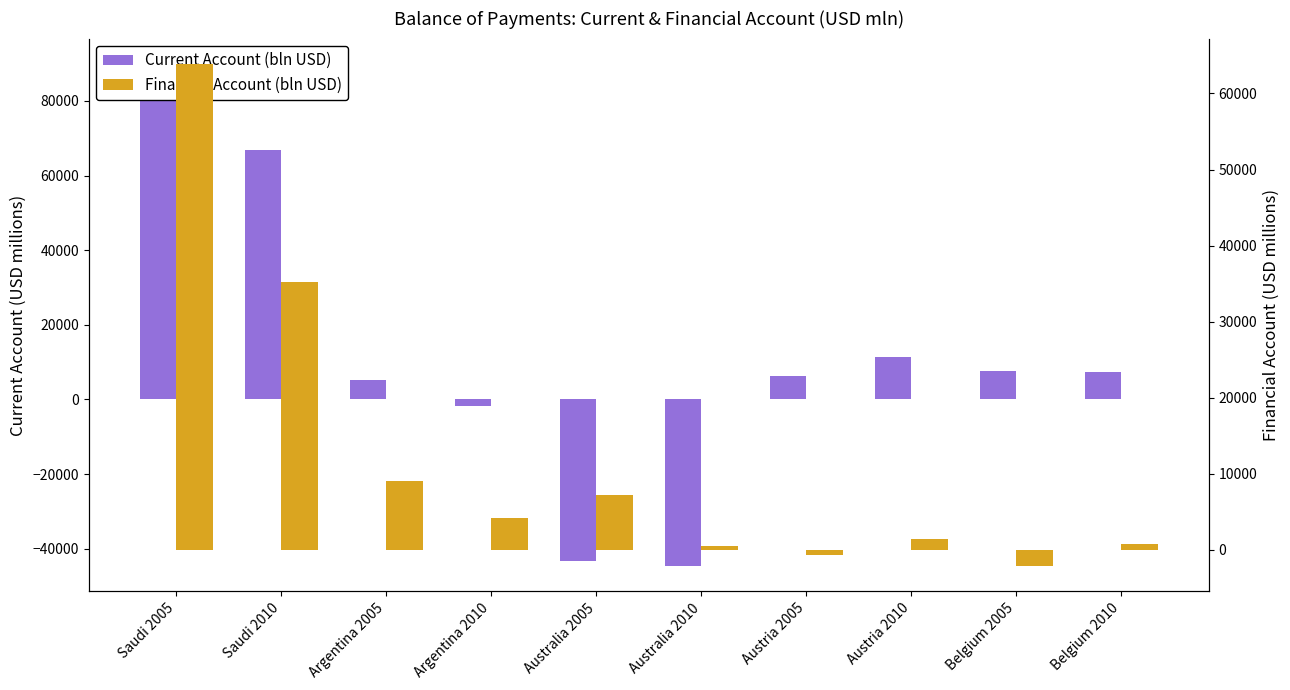

Reading left to right, extract all data points from this chart.

Current Account (bln USD): Saudi 2005=89990.2	Saudi 2010=66751.0	Argentina 2005=5273.8	Argentina 2010=-1623.0	Australia 2005=-43342.9	Australia 2010=-44714.2	Austria 2005=6232.9	Austria 2010=11472.4	Belgium 2005=7701.0	Belgium 2010=7337.9
Financial Account (bln USD): Saudi 2005=63917.8	Saudi 2010=35255.3	Argentina 2005=9088.3	Argentina 2010=4156.7	Australia 2005=7254.2	Australia 2010=430.0	Austria 2005=-750.7	Austria 2010=1445.0	Belgium 2005=-2175.0	Belgium 2010=820.4